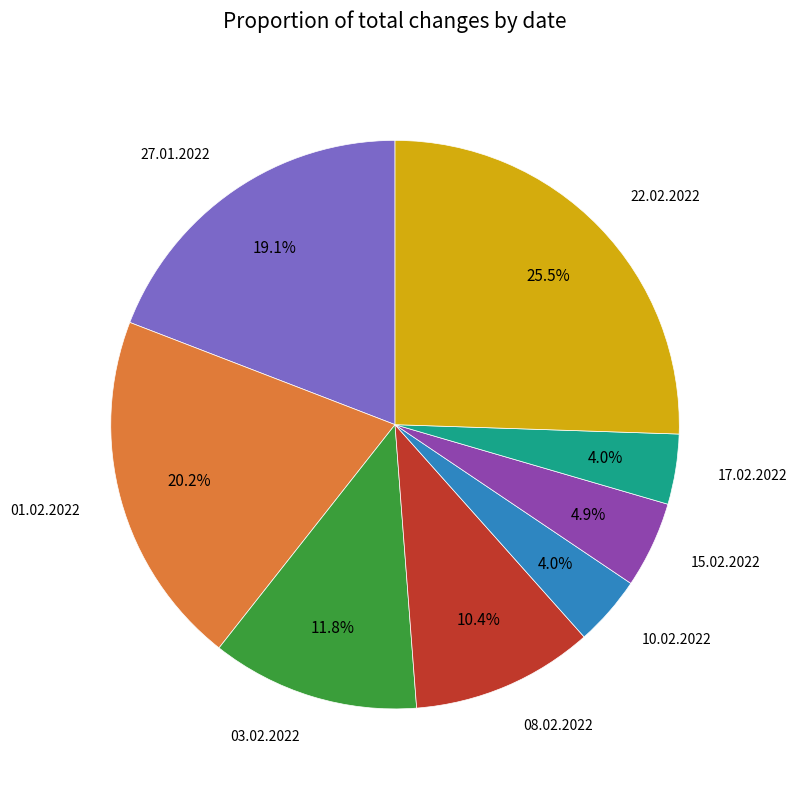

Does any single category account for the majority?

No